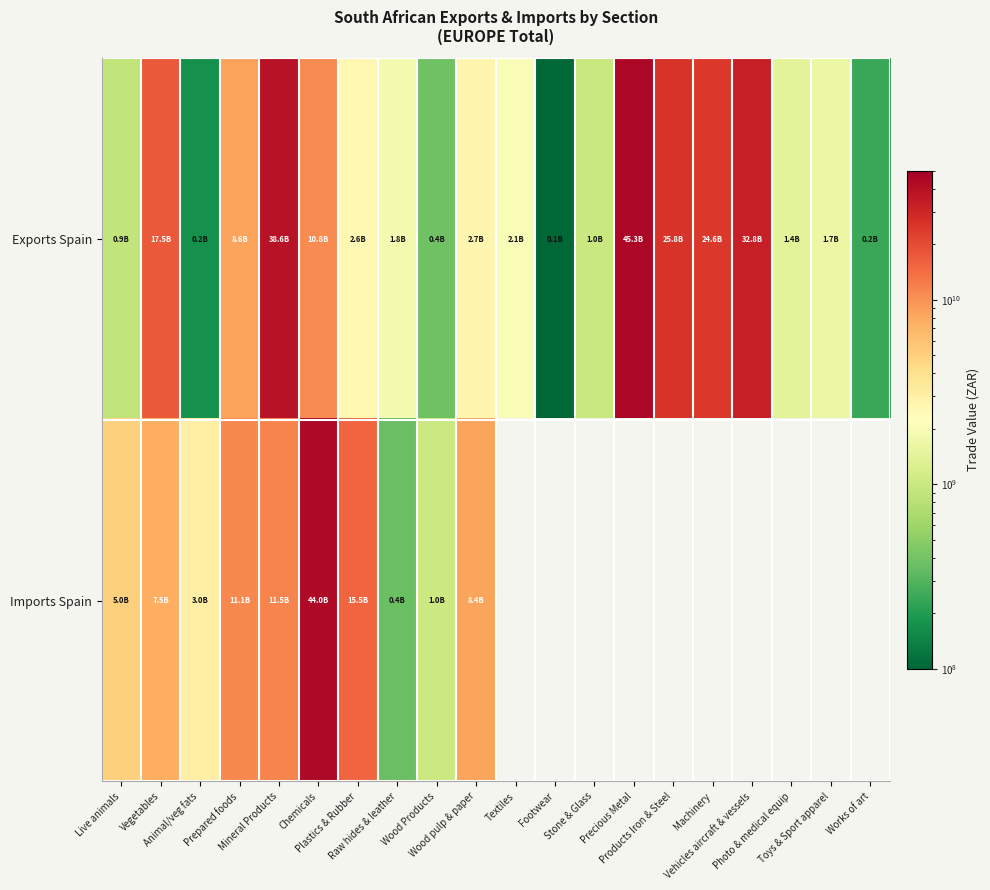

Is it true that Exports Spain equals 56652887780.6 at Vehicles aircraft & vessels?

False